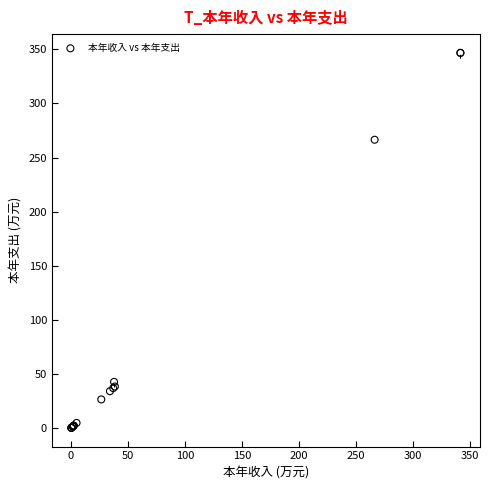

What Y value in the scatter plot is closest to 173?

266.5